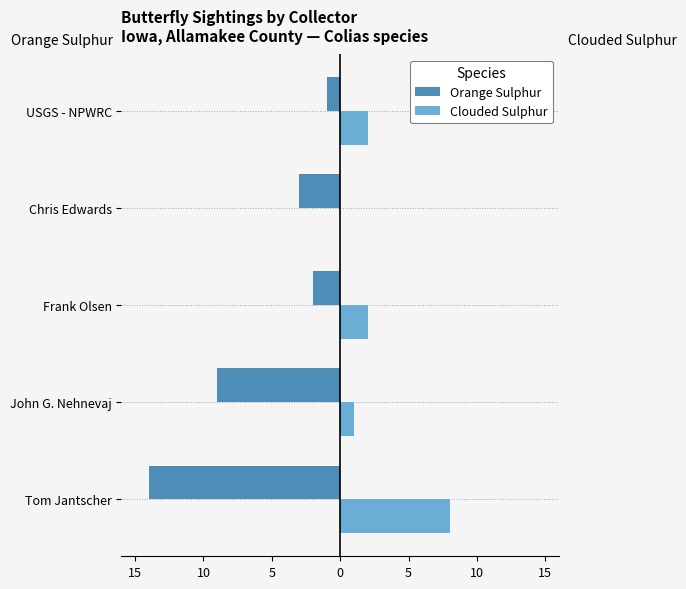

What are all the series names shown in the legend?

Orange Sulphur, Clouded Sulphur